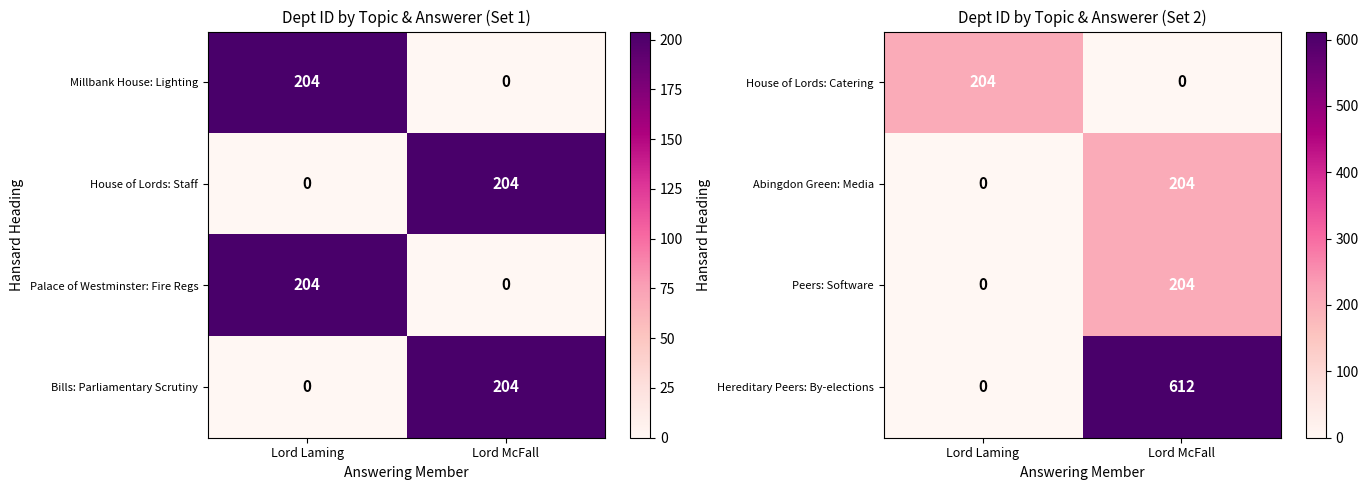

Is it true that House of Lords: Catering equals 357 at Lord Laming?

False